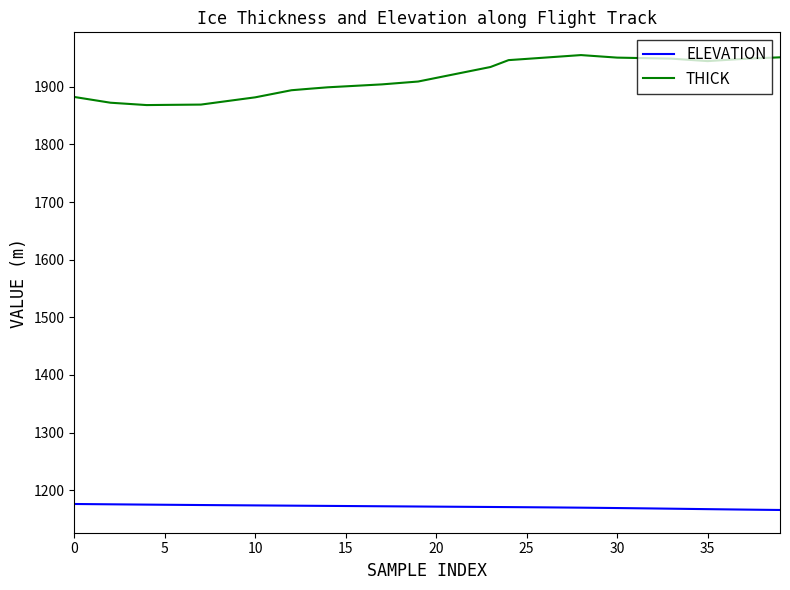

Which series has the widest spread of values?

THICK